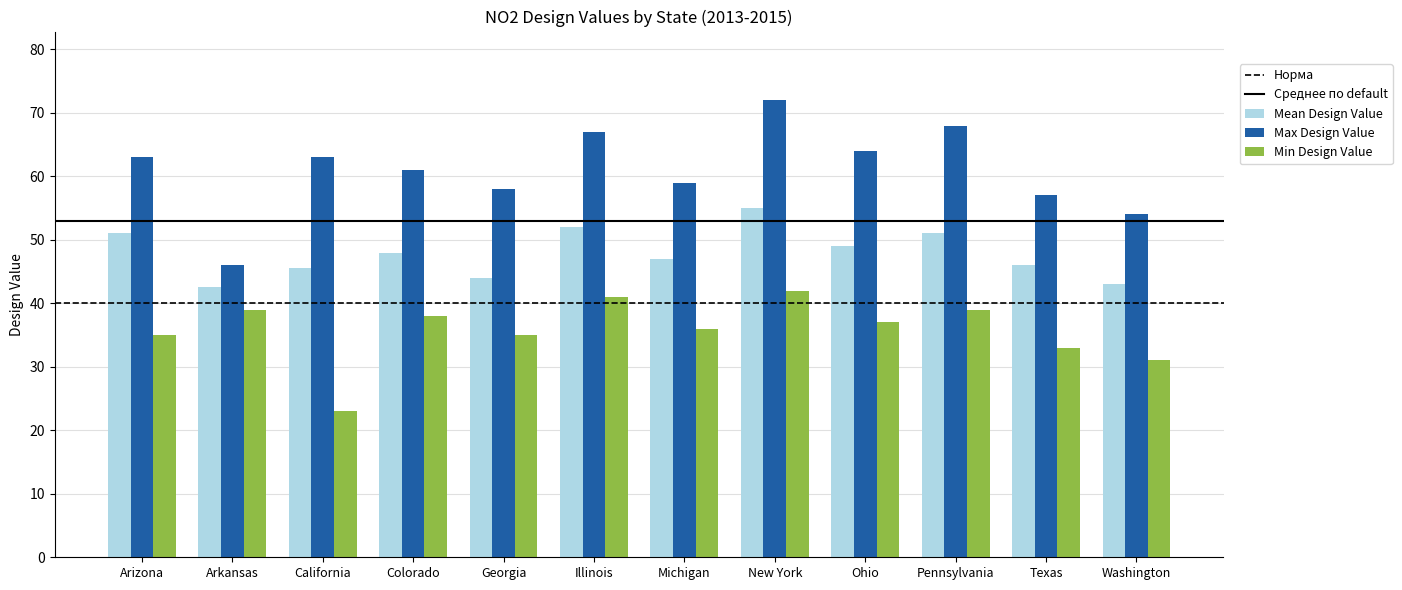

Which series has the largest total across all categories?

Max Design Value